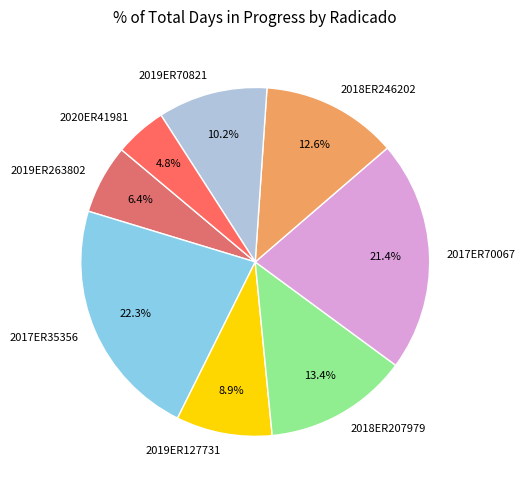

Is 2017ER35356 the majority of the pie?

No